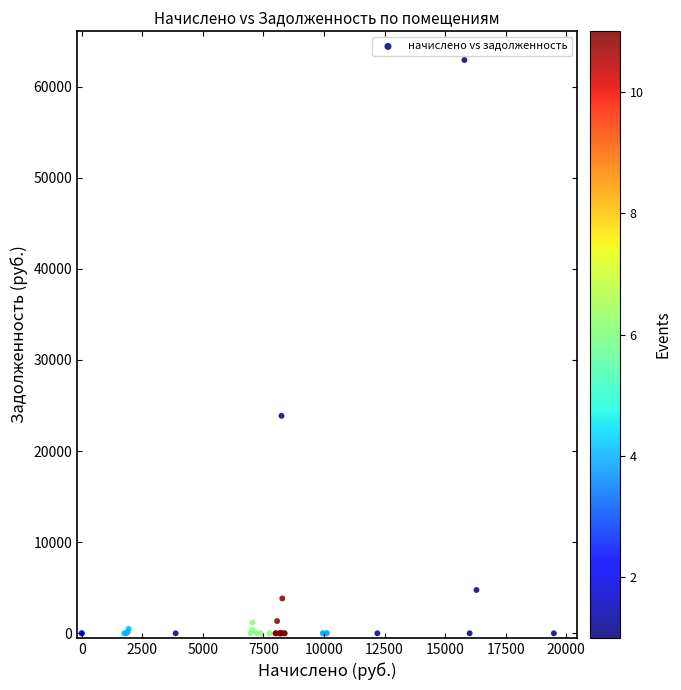

What Y value in the scatter plot is closest to 31464?

23868.1